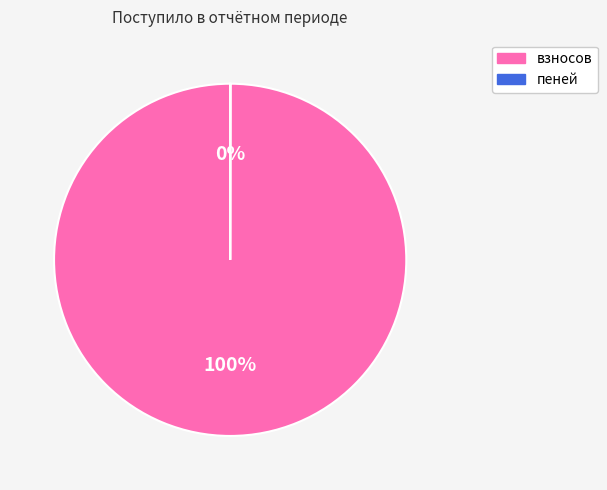

True or false: взносов accounts for 93% of the total.

False